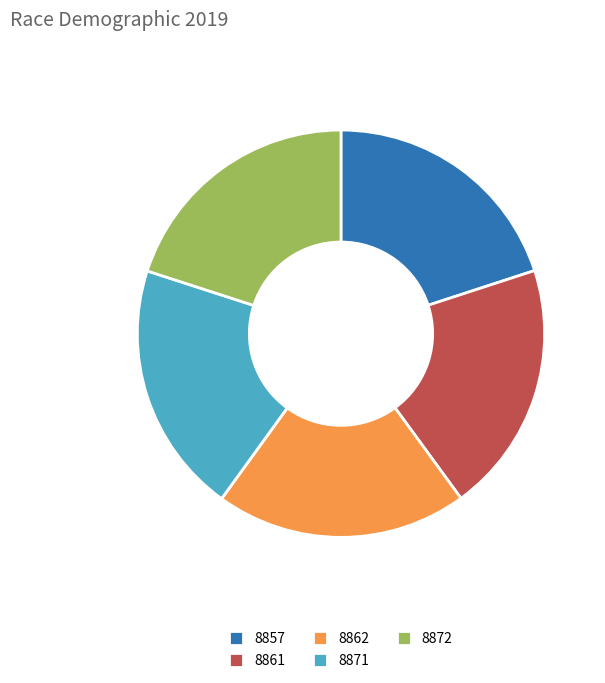

The 8861 slice represents 20% of the pie. True or false?

True